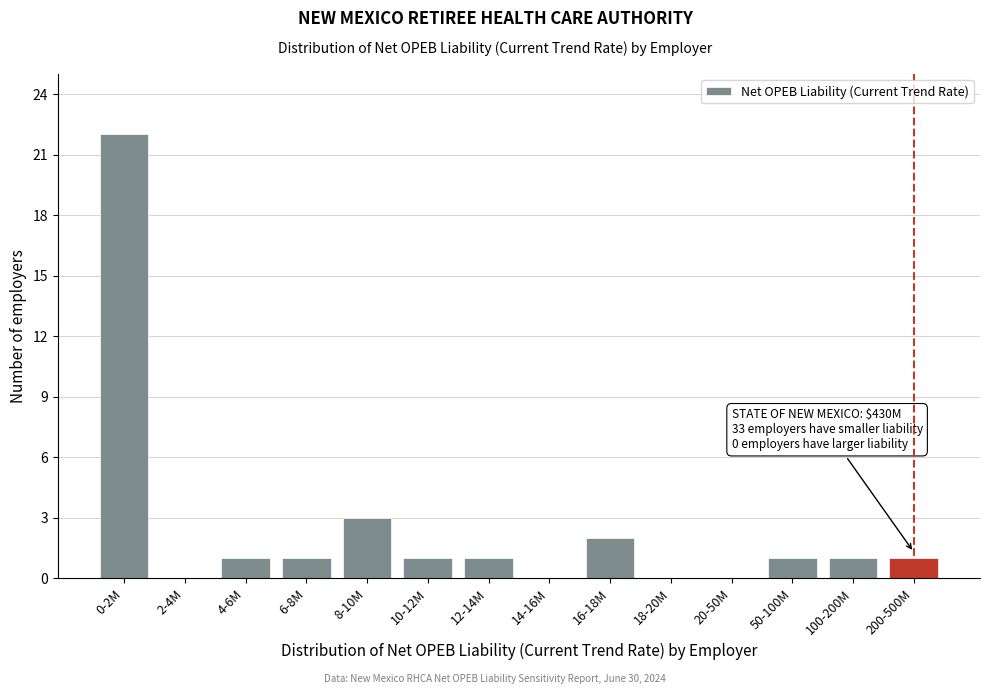

Reading left to right, extract all data points from this chart.

0-2M=22	2-4M=0	4-6M=1	6-8M=1	8-10M=3	10-12M=1	12-14M=1	14-16M=0	16-18M=2	18-20M=0	20-50M=0	50-100M=1	100-200M=1	200-500M=1